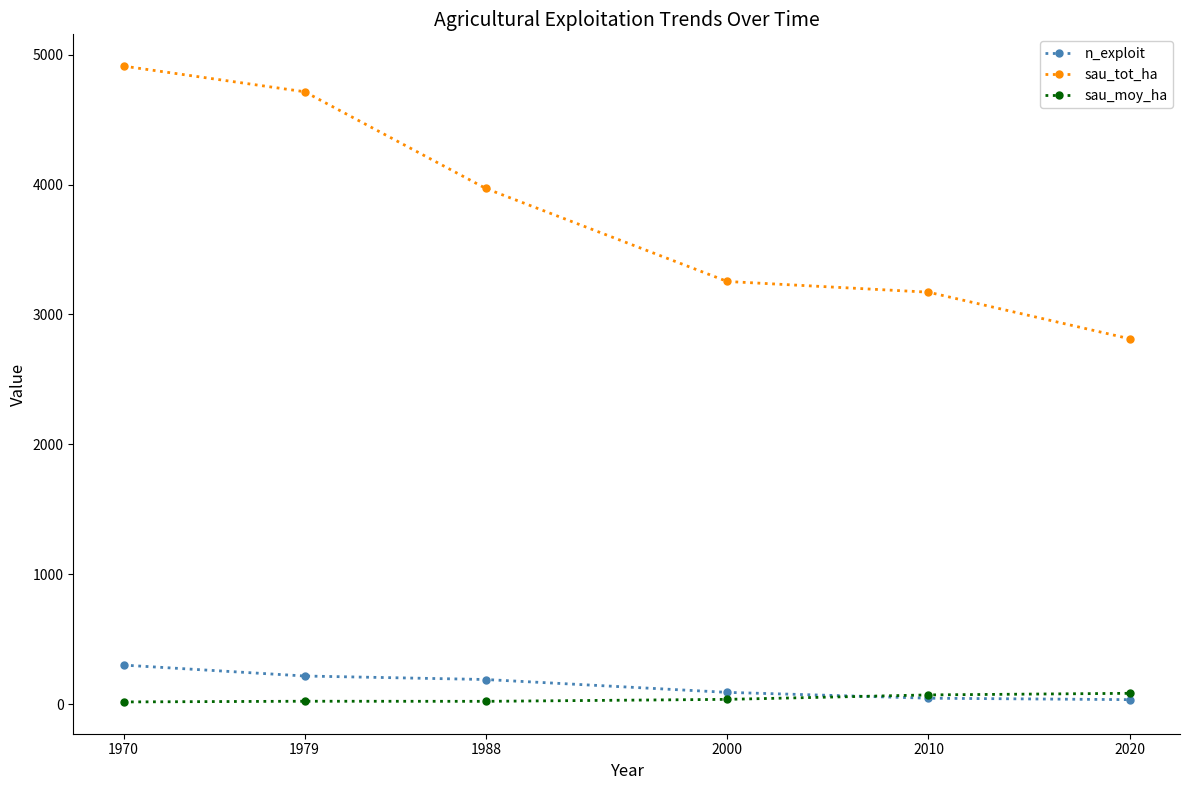

At 2020, list the series in order from smallest to largest.

n_exploit, sau_moy_ha, sau_tot_ha